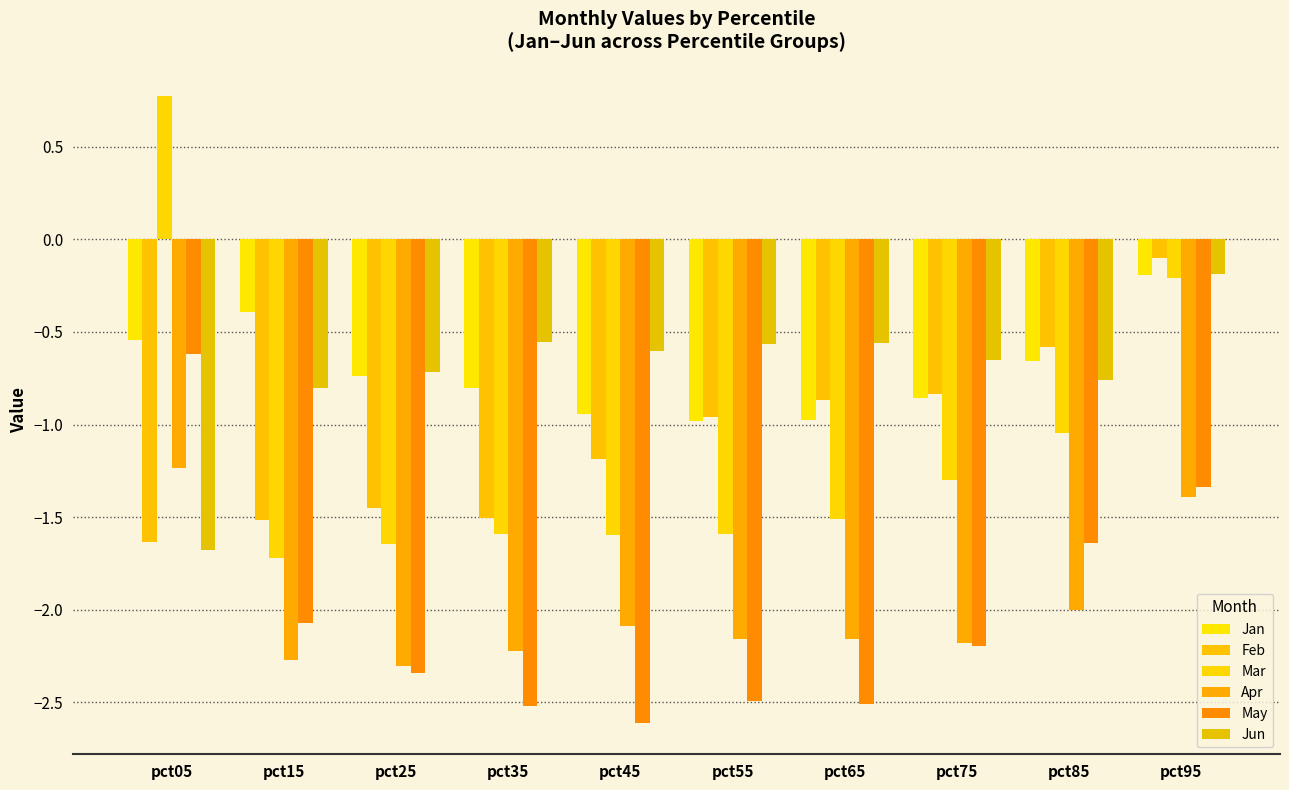

What is the average value of the Jun series?

-0.7